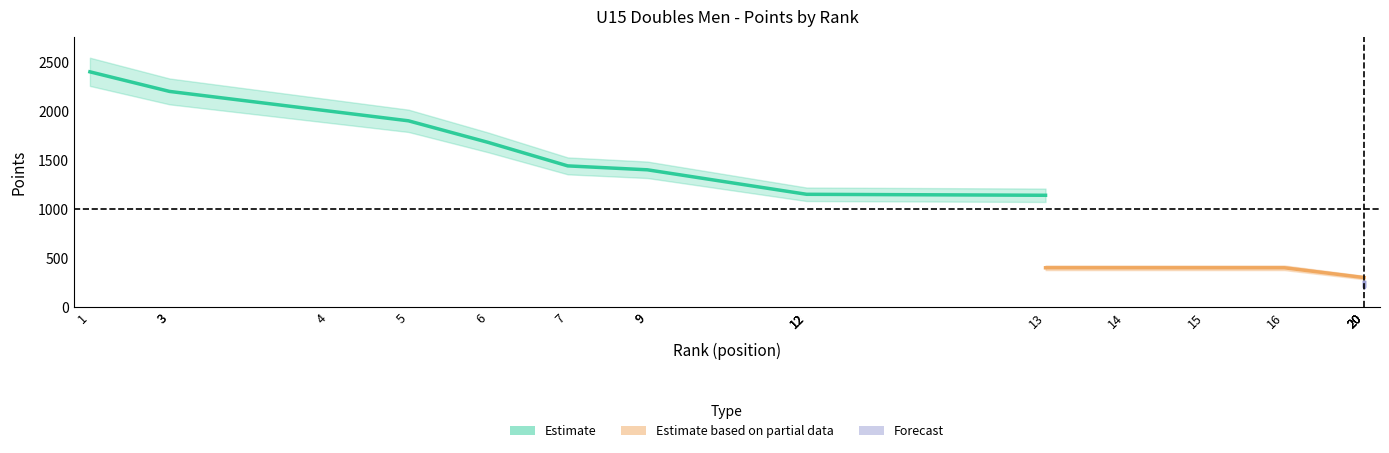

What is the lowest value of the Rank series?

1